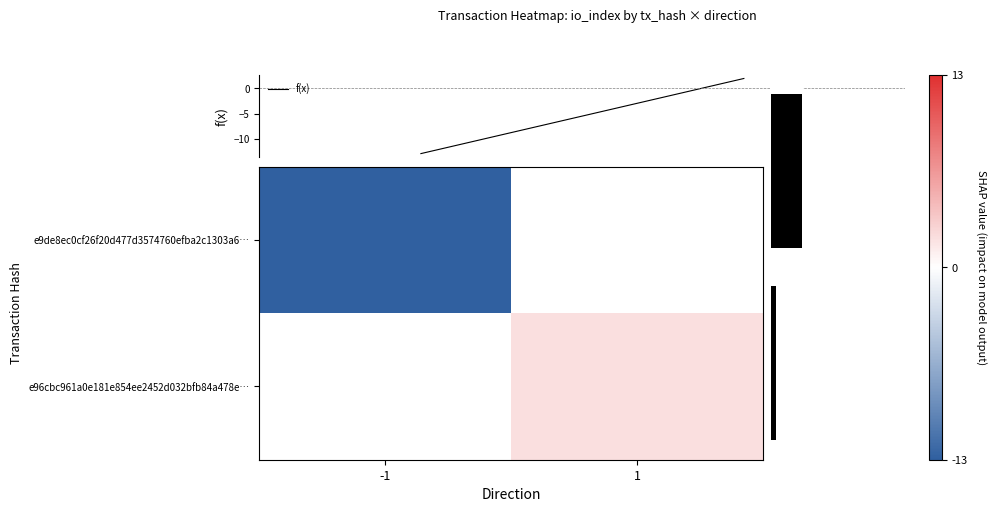

What is the lowest value of the mean |value| series?

2.0